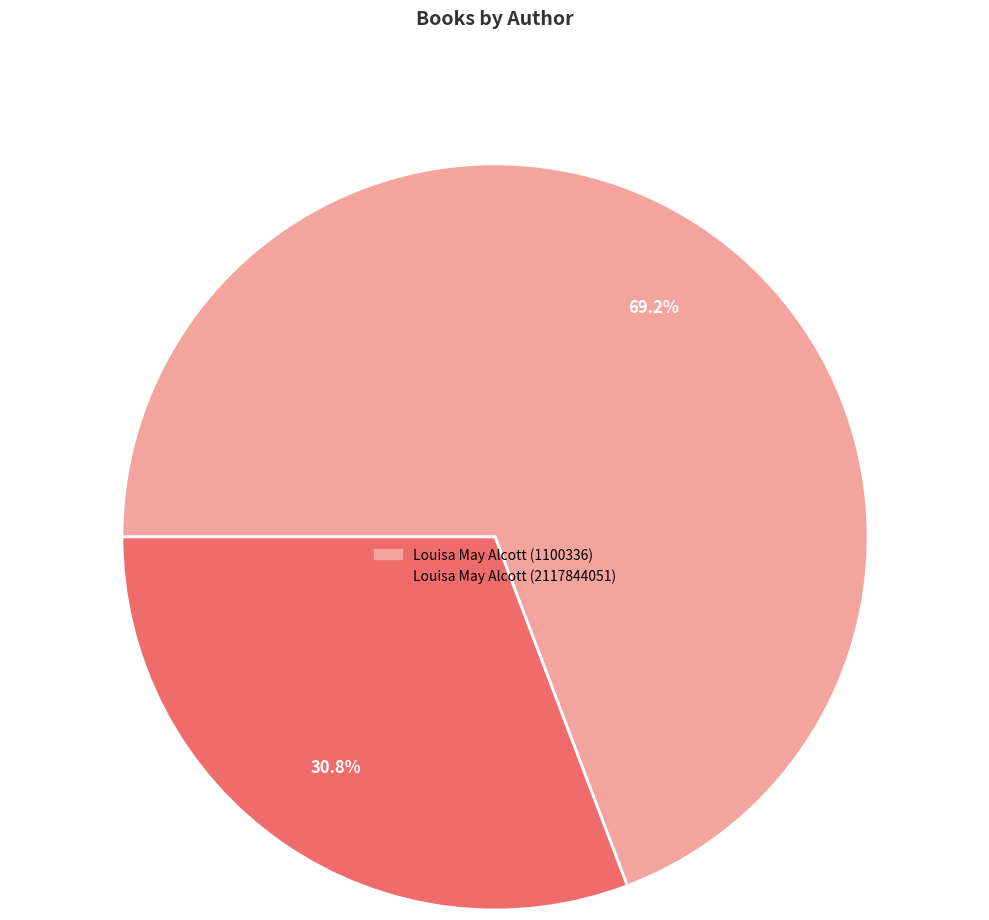

Combined, what portion of the pie is Louisa May Alcott (1100336) and Louisa May Alcott (2117844051)?

100.0%